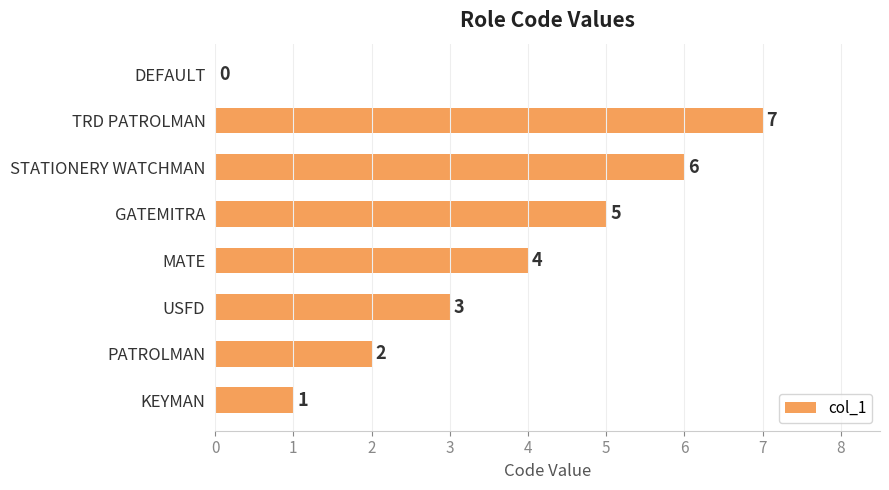

Count the values in the range 2 to 6.

5